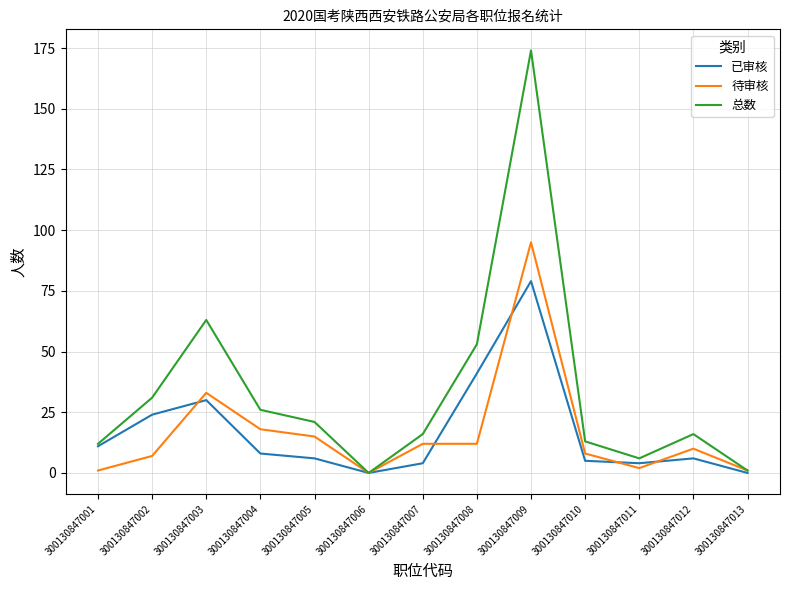

Which series has the widest spread of values?

总数